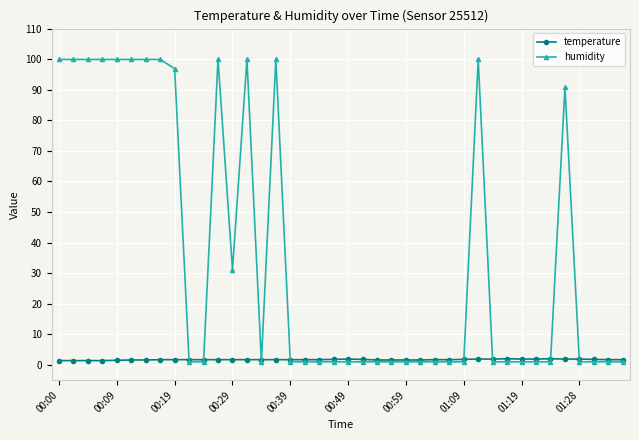

List the series in order of their peak value, highest first.

humidity, temperature